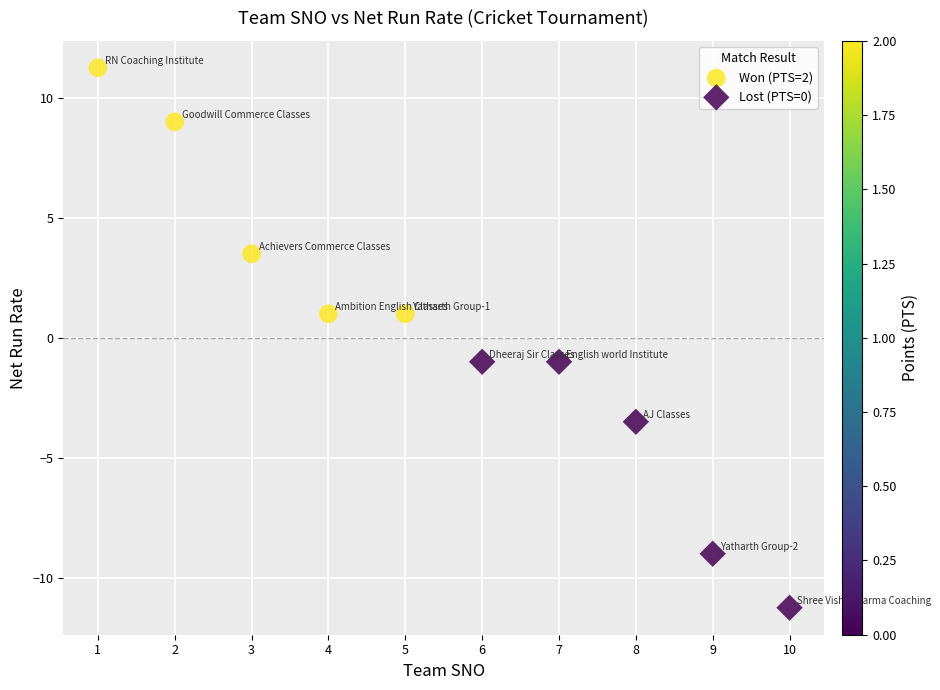

What are all the series names shown in the legend?

Won (PTS=2), Lost (PTS=0)